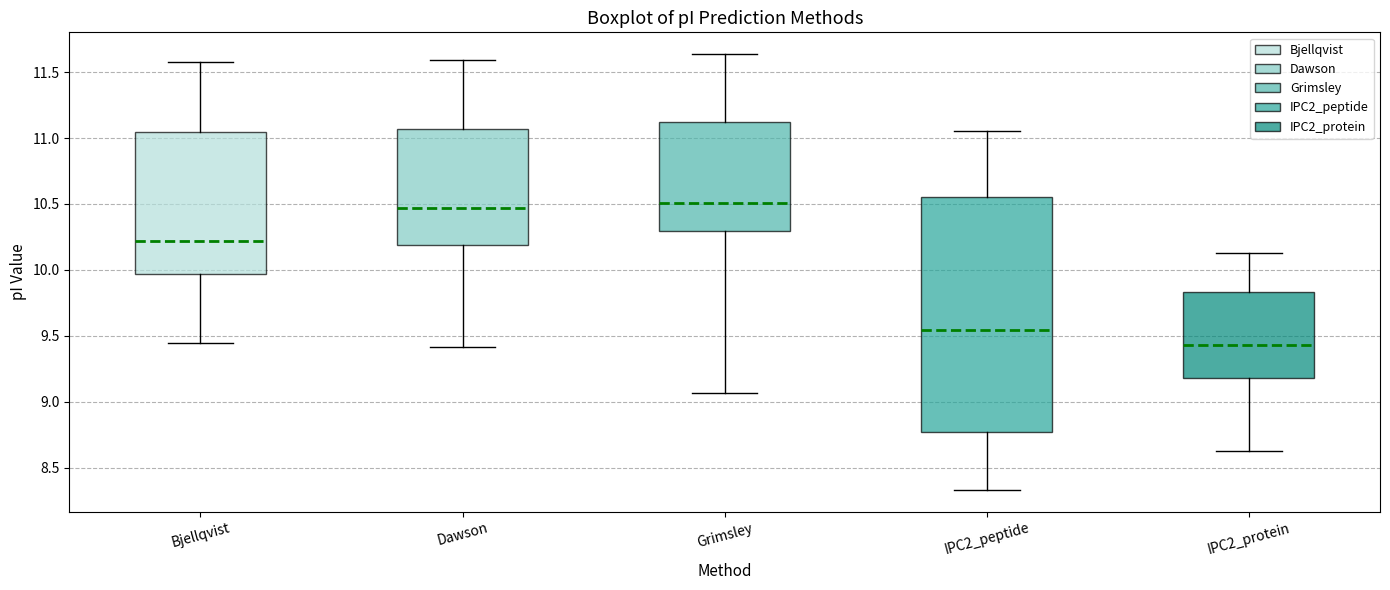

Comparing the boxes themselves (not the whiskers), which one is the tallest?

IPC2_peptide